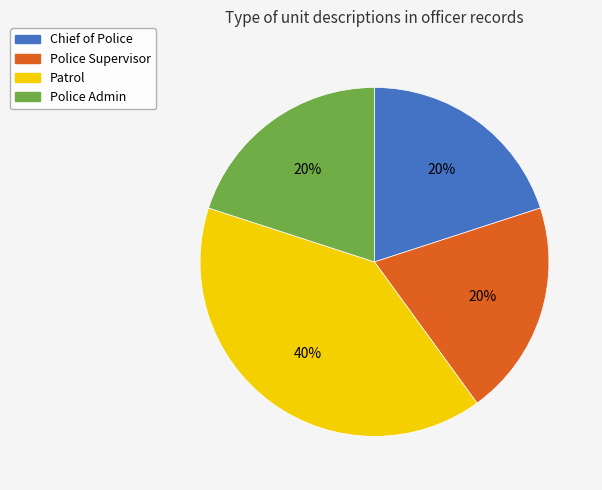

What is the largest slice in the pie chart?

Patrol